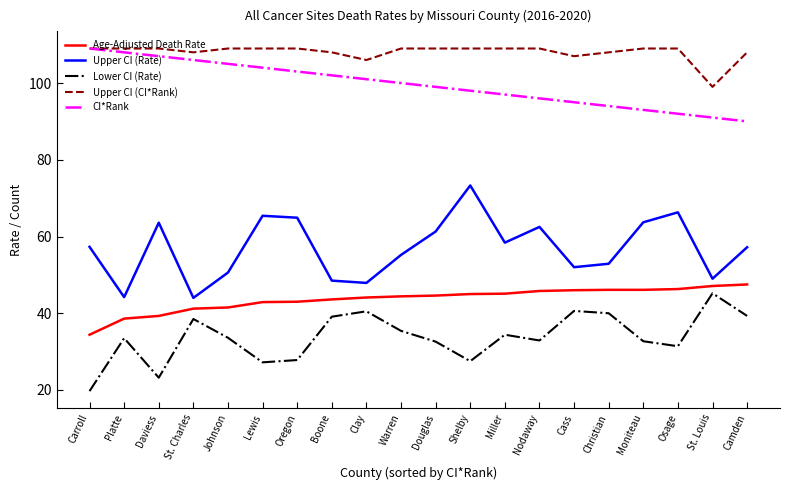

What is the greatest value displayed?

109.0